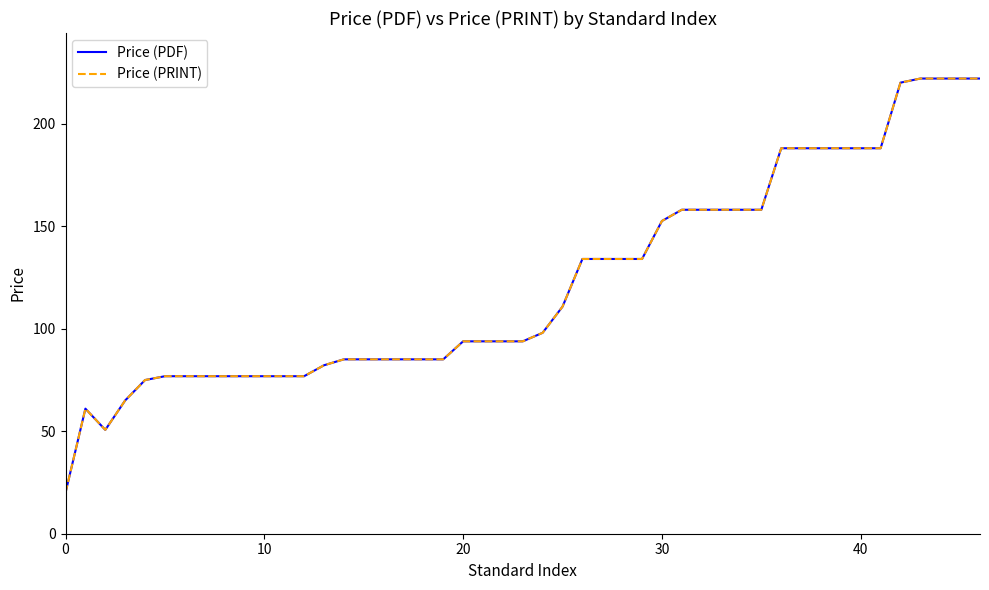

Does the chart have visible grid lines?

No